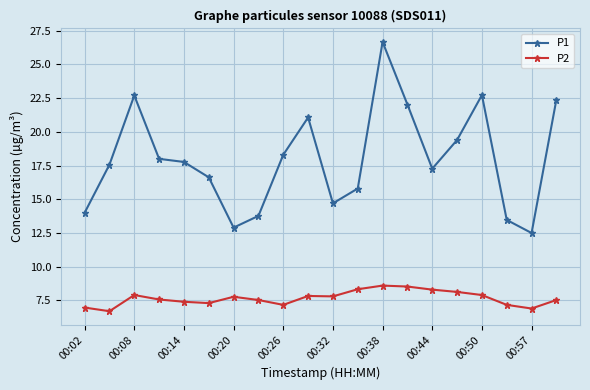

True or false: P2 has more than 0 interior local peaks.

True